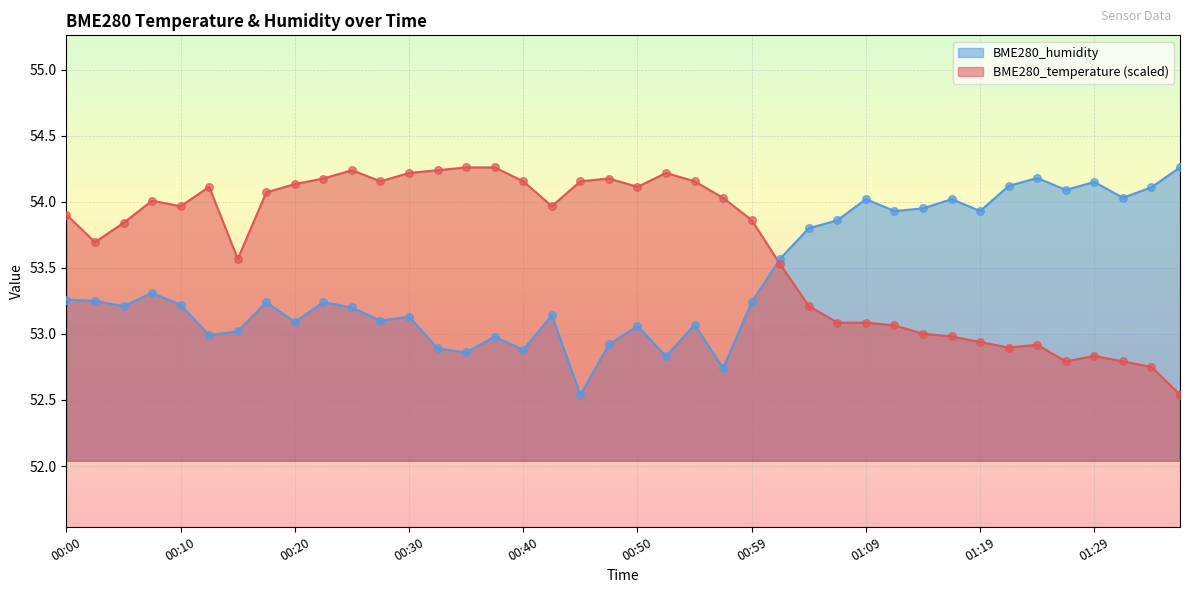

Which series has the widest spread of Y values?

BME280_temperature